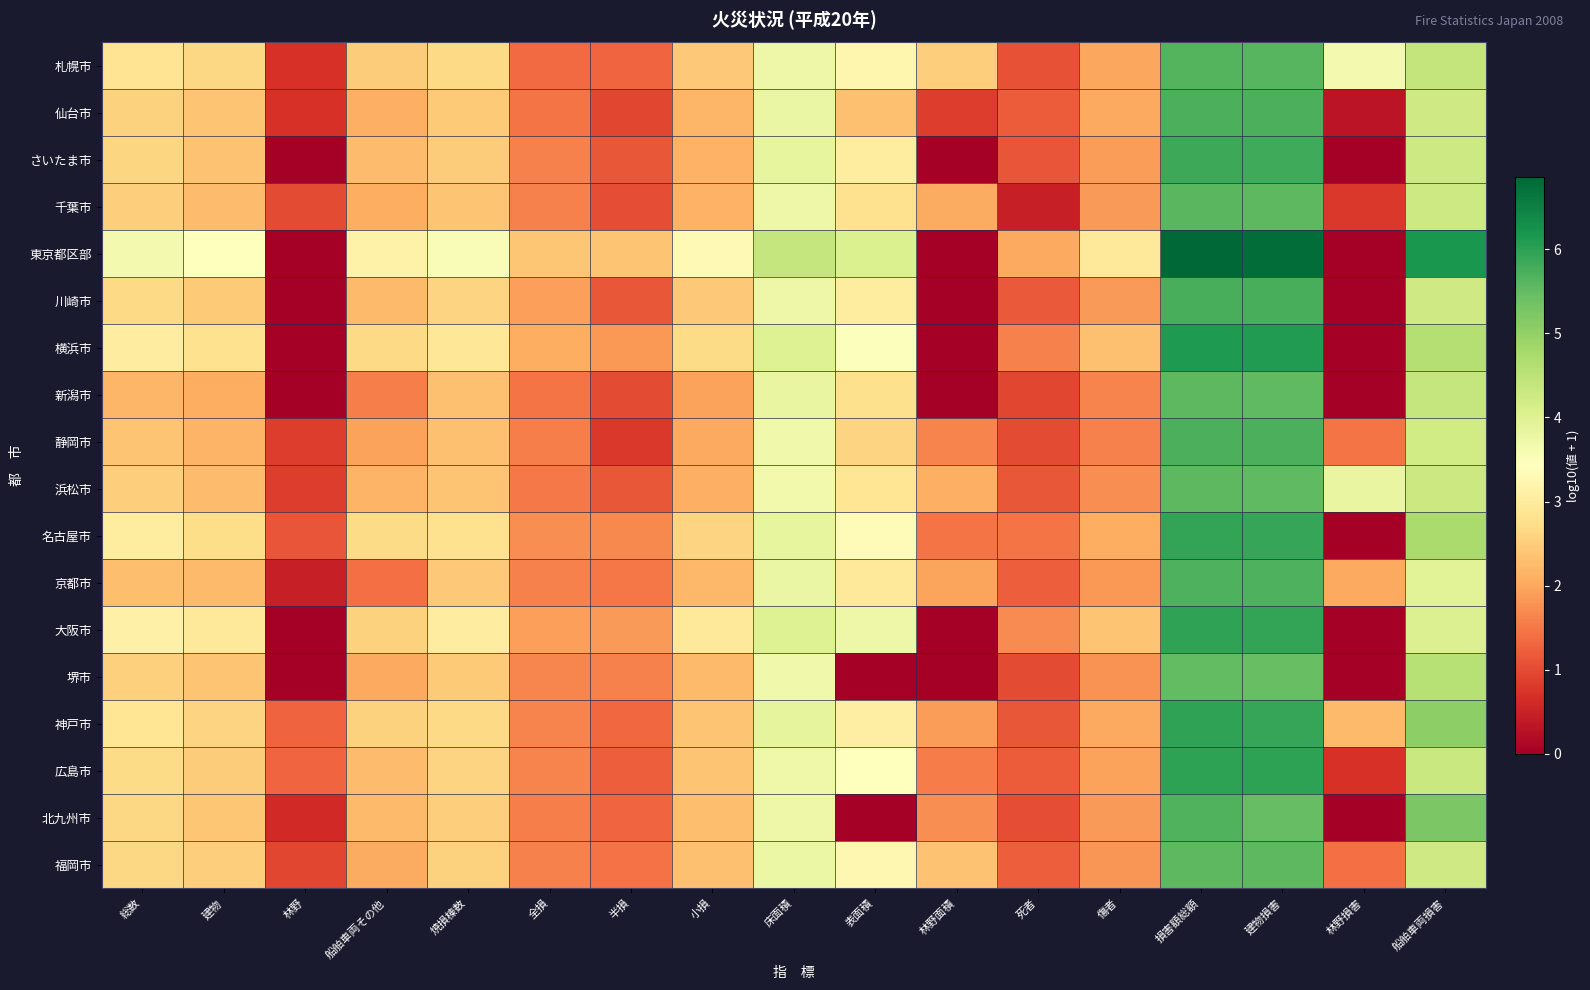

At 傷者, list the series in order from smallest to largest.

静岡市, 新潟市, 浜松市, 堺市, 福岡市, 京都市, 北九州市, 千葉市, 川崎市, さいたま市, 広島市, 札幌市, 仙台市, 神戸市, 名古屋市, 横浜市, 大阪市, 東京都区部